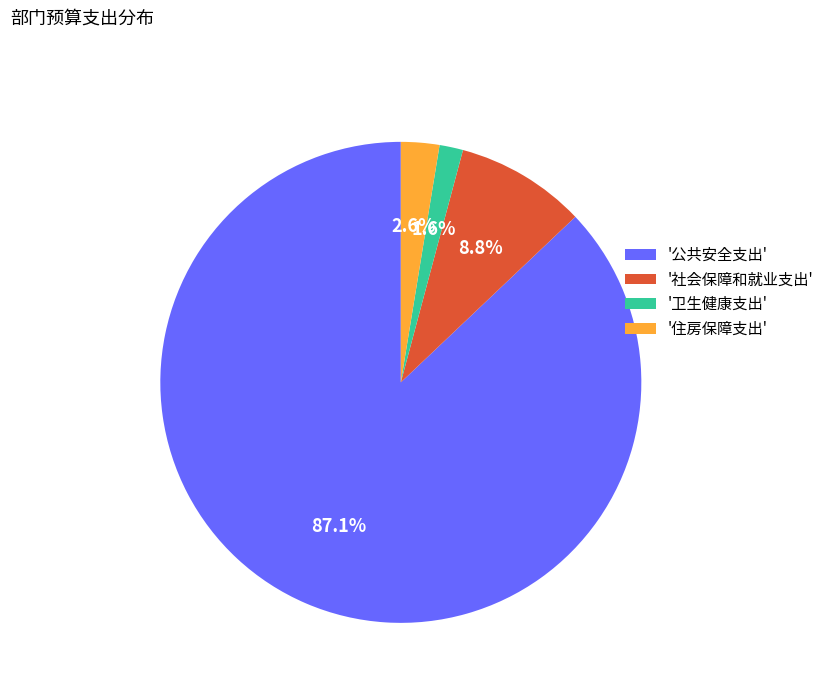

Does any single category account for the majority?

Yes